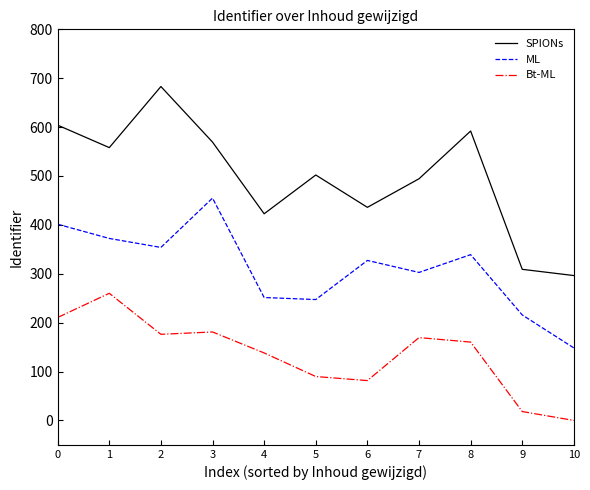

List the series in order of their peak value, lowest first.

Bt-ML, ML, SPIONs